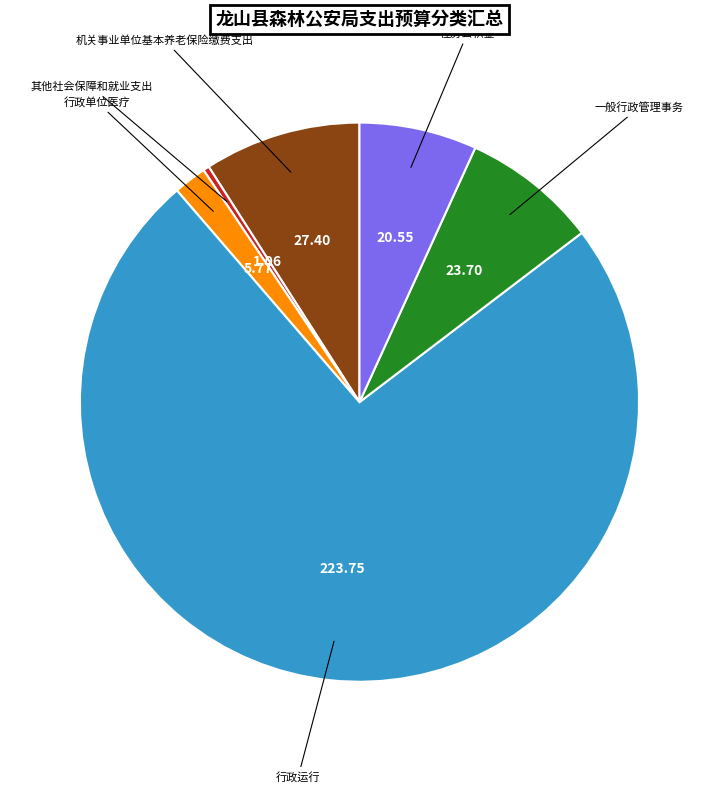

Is there any slice that represents more than half of the pie?

Yes